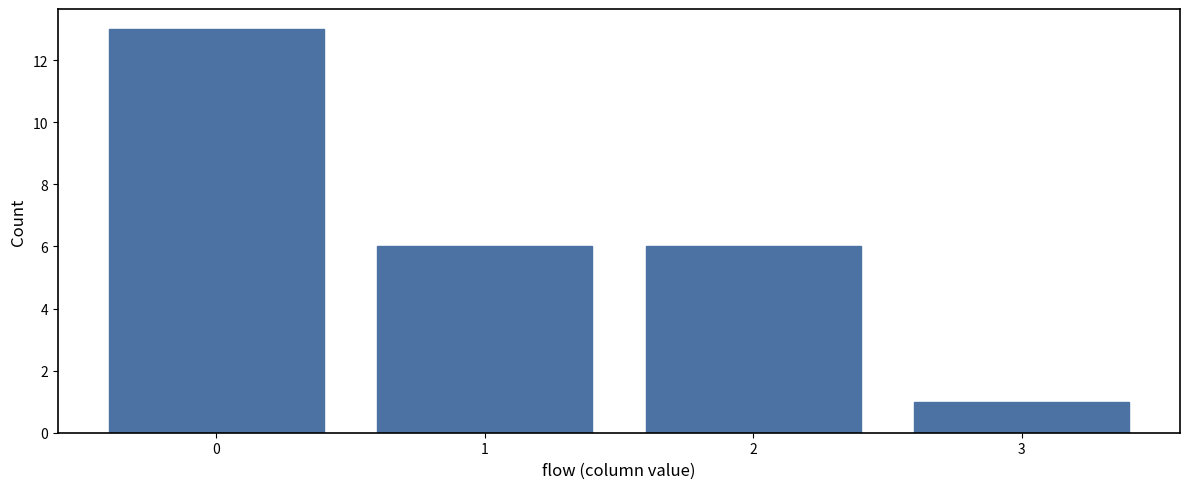

Reading left to right, list all the values displayed in this chart.

13	6	6	1